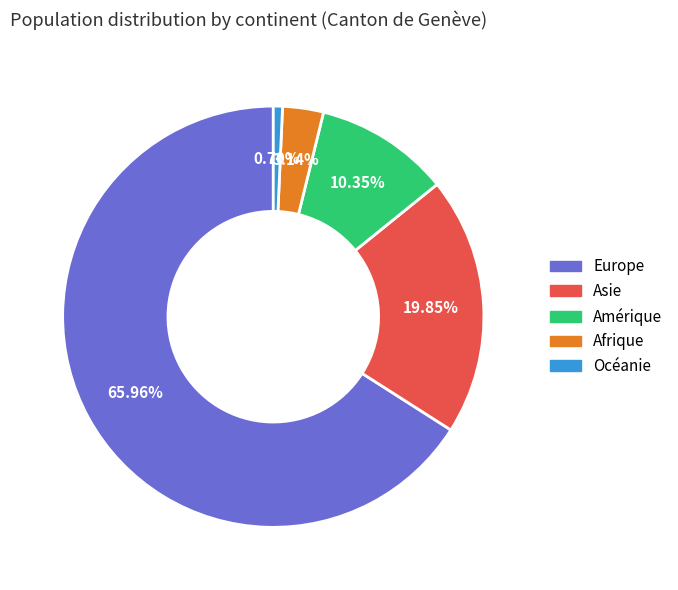

To the nearest percent, what is the combined percentage of Amérique and Océanie?

11%